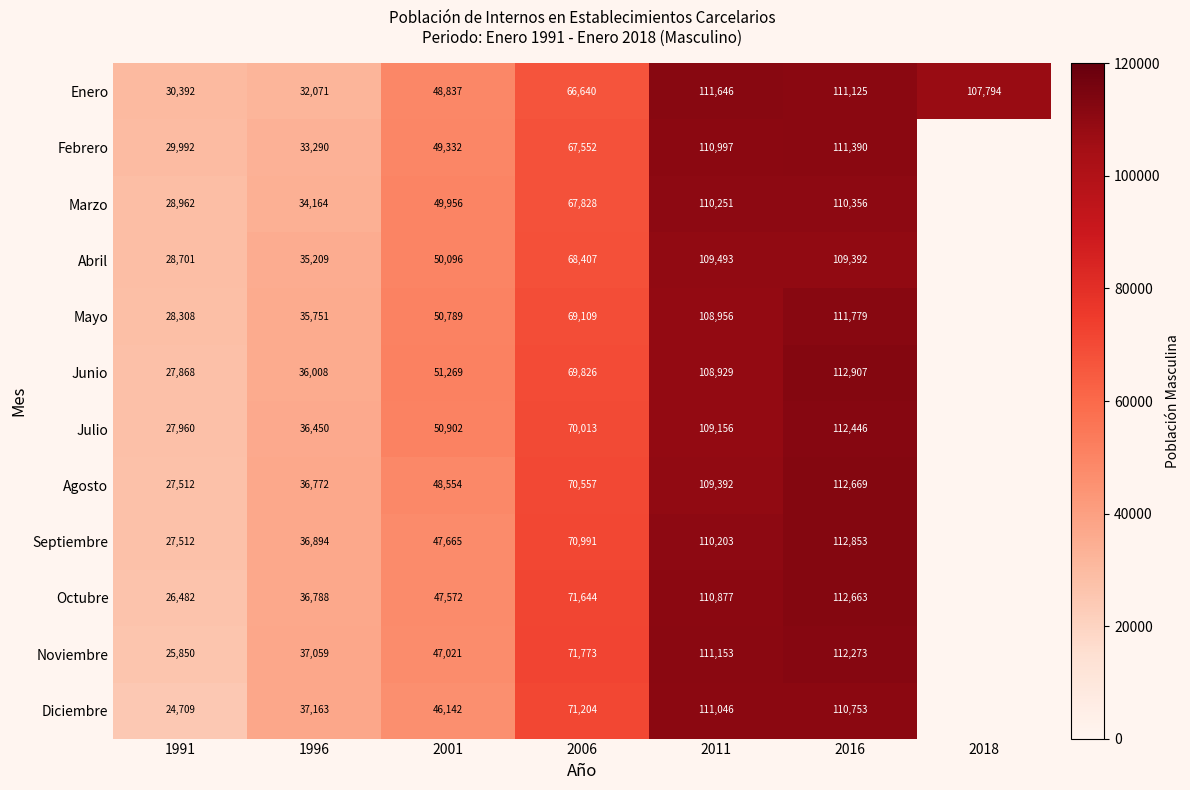

Is the value of Enero at 2018 greater than the value of Junio at 2011?

No